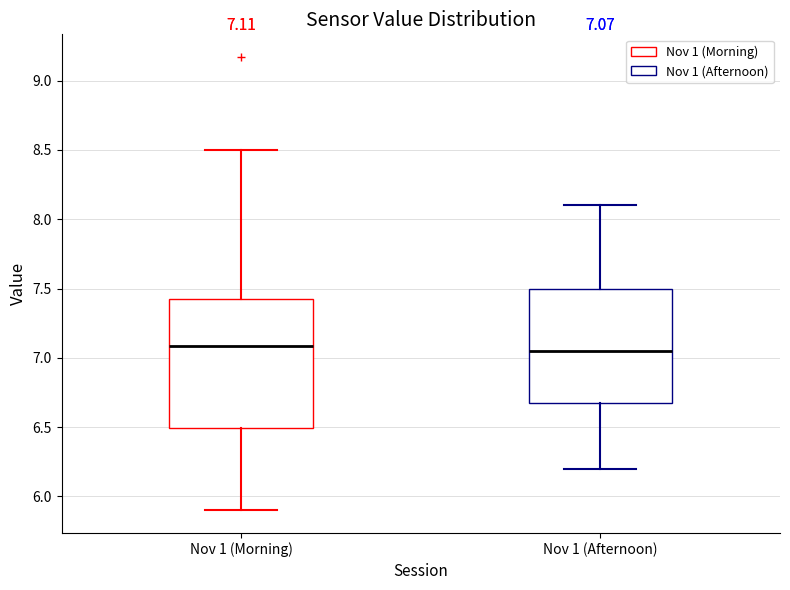

Which box is the tallest, from its lower edge to its upper edge?

Nov 1 (Morning)